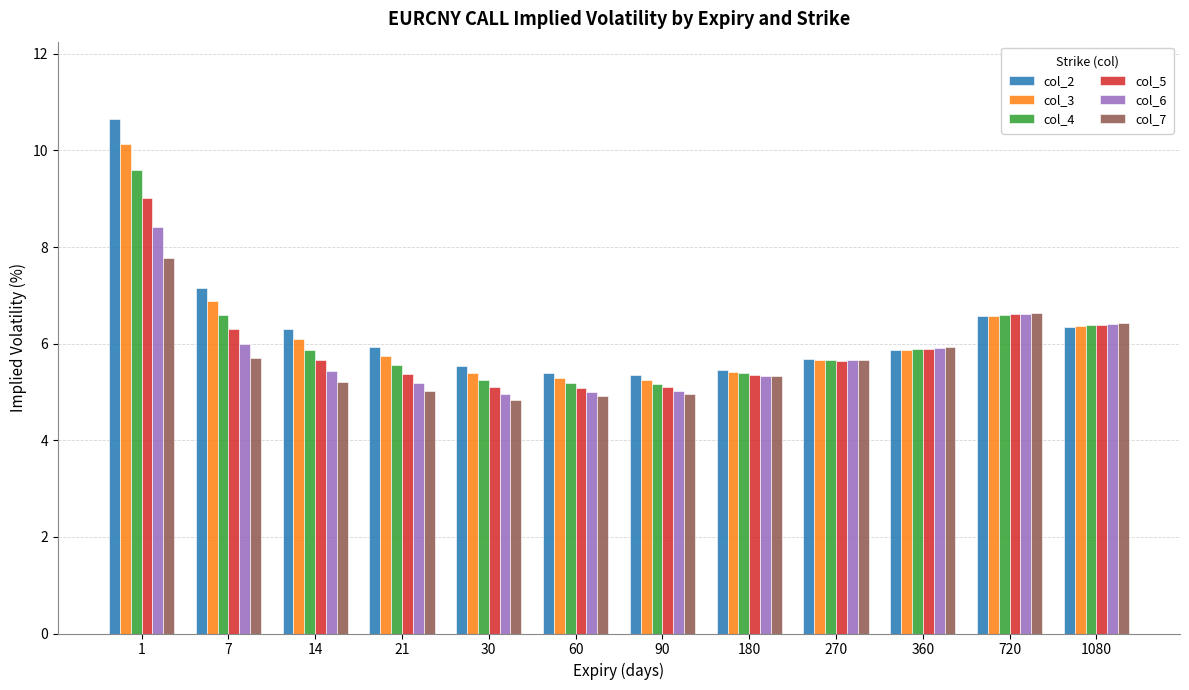

Which series has the largest range (max minus min)?

col_2